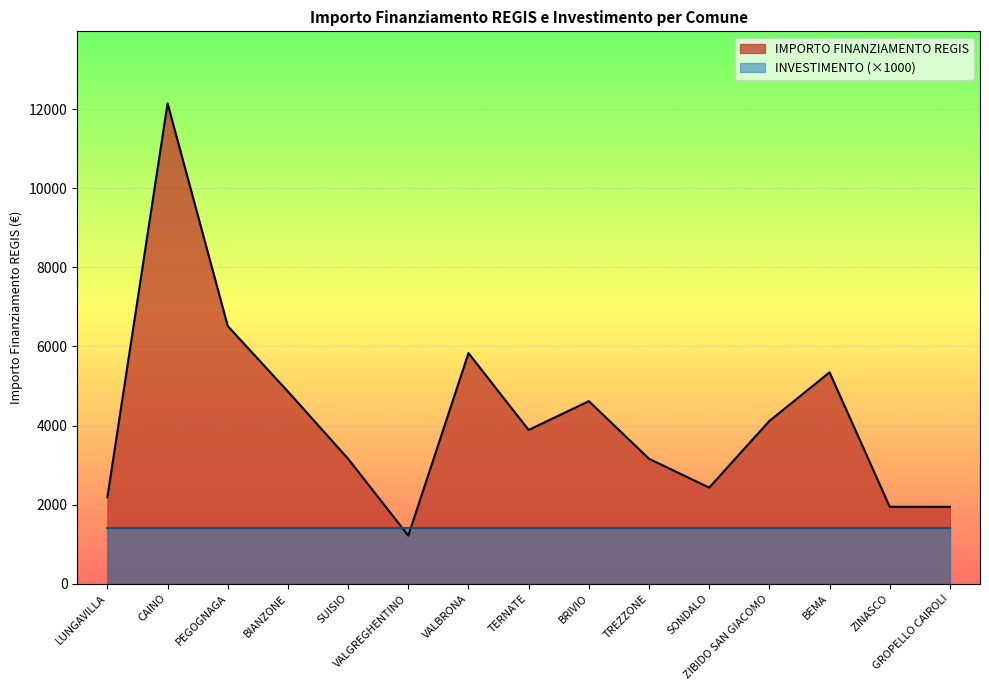

What is the maximum value shown in the chart?

12150